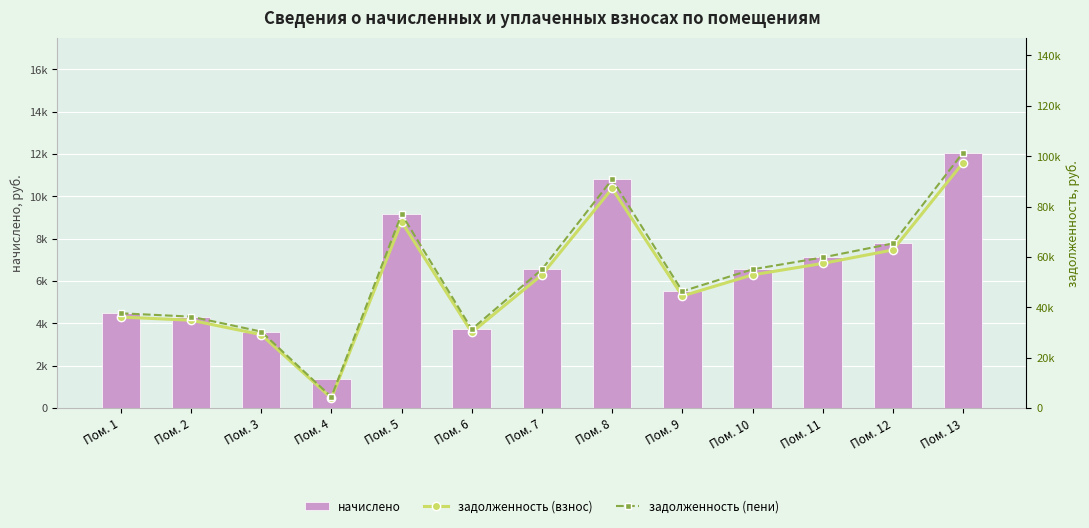

Where does the задолженность (пени) series first go above 55080?

Пом. 5